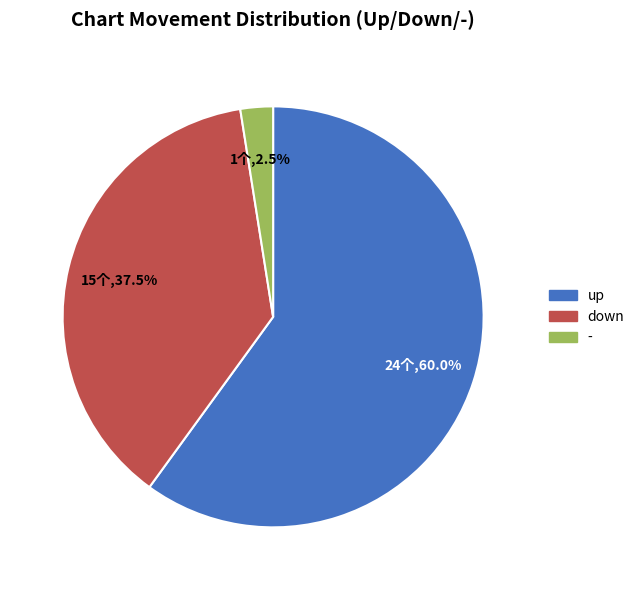

Which category has the biggest portion of the pie?

up